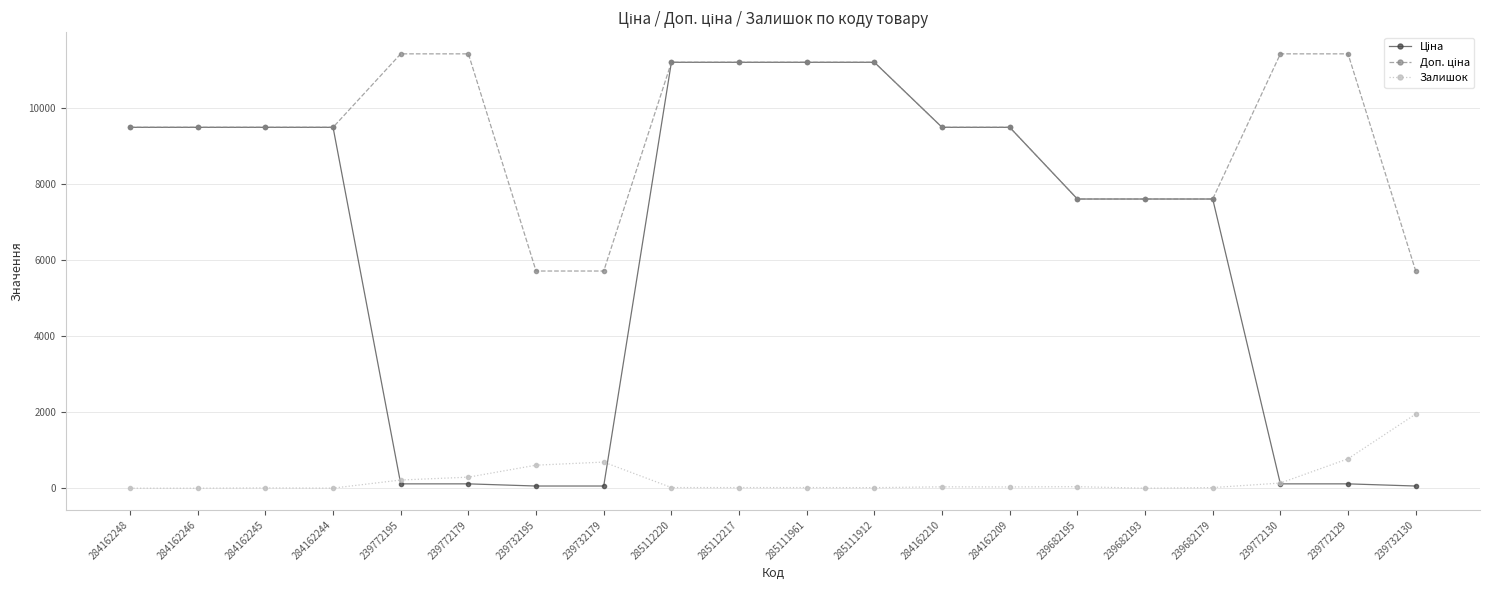

Does the chart display data point markers on the line(s)?

Yes